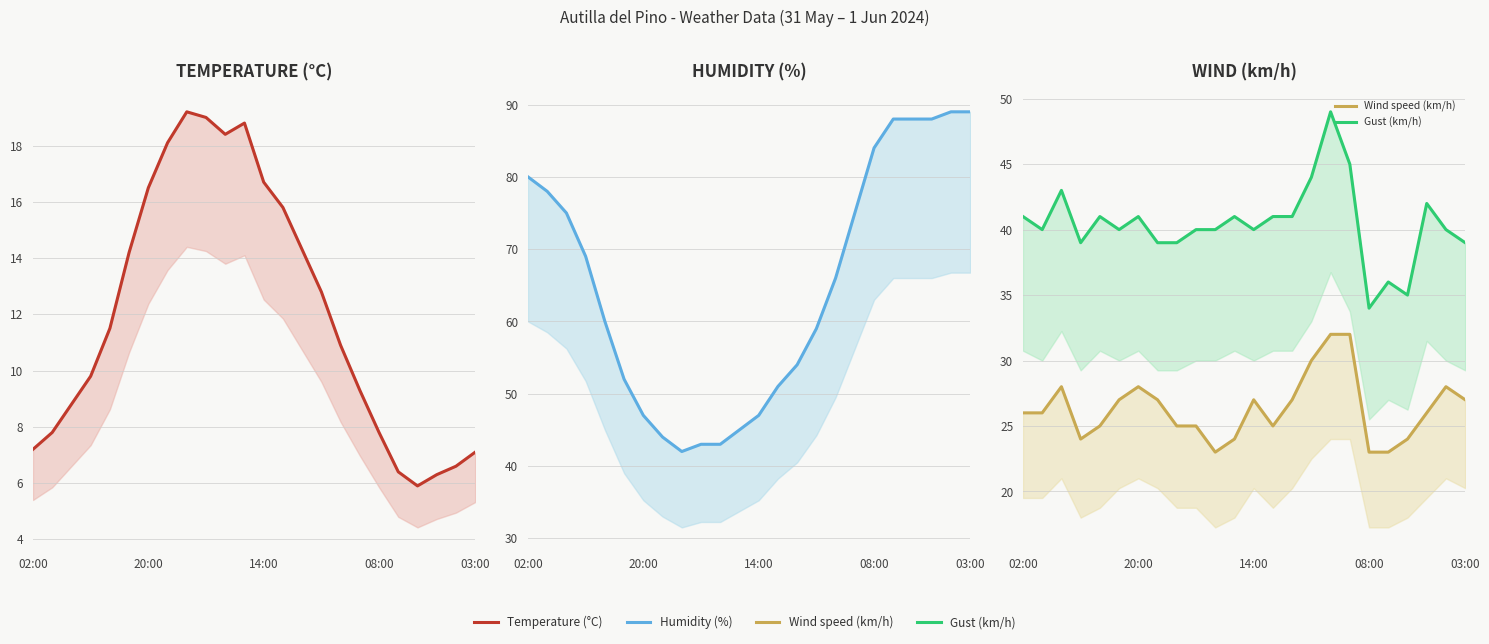

Is it true that Gust (km/h) equals 78.0 at 17?

False